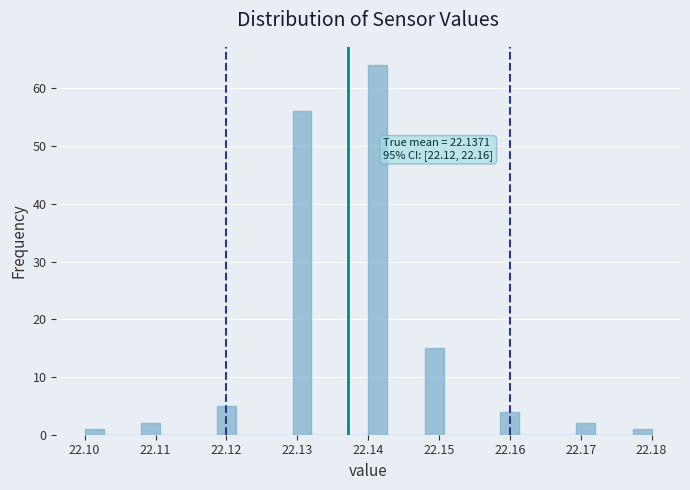

Around what value on the x-axis is the tallest bar? Give the approximate position of its centre, as read against the axis.

22.141